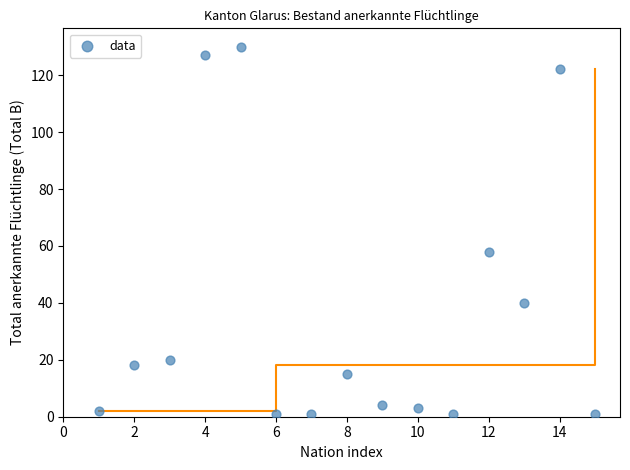

What is the range of X values (max minus min)?

14